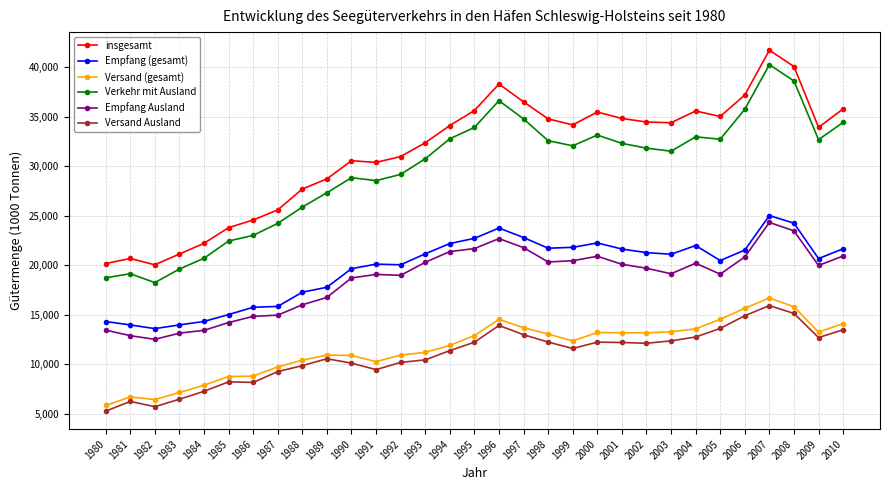

At which category is the sum across all series the highest?

2007